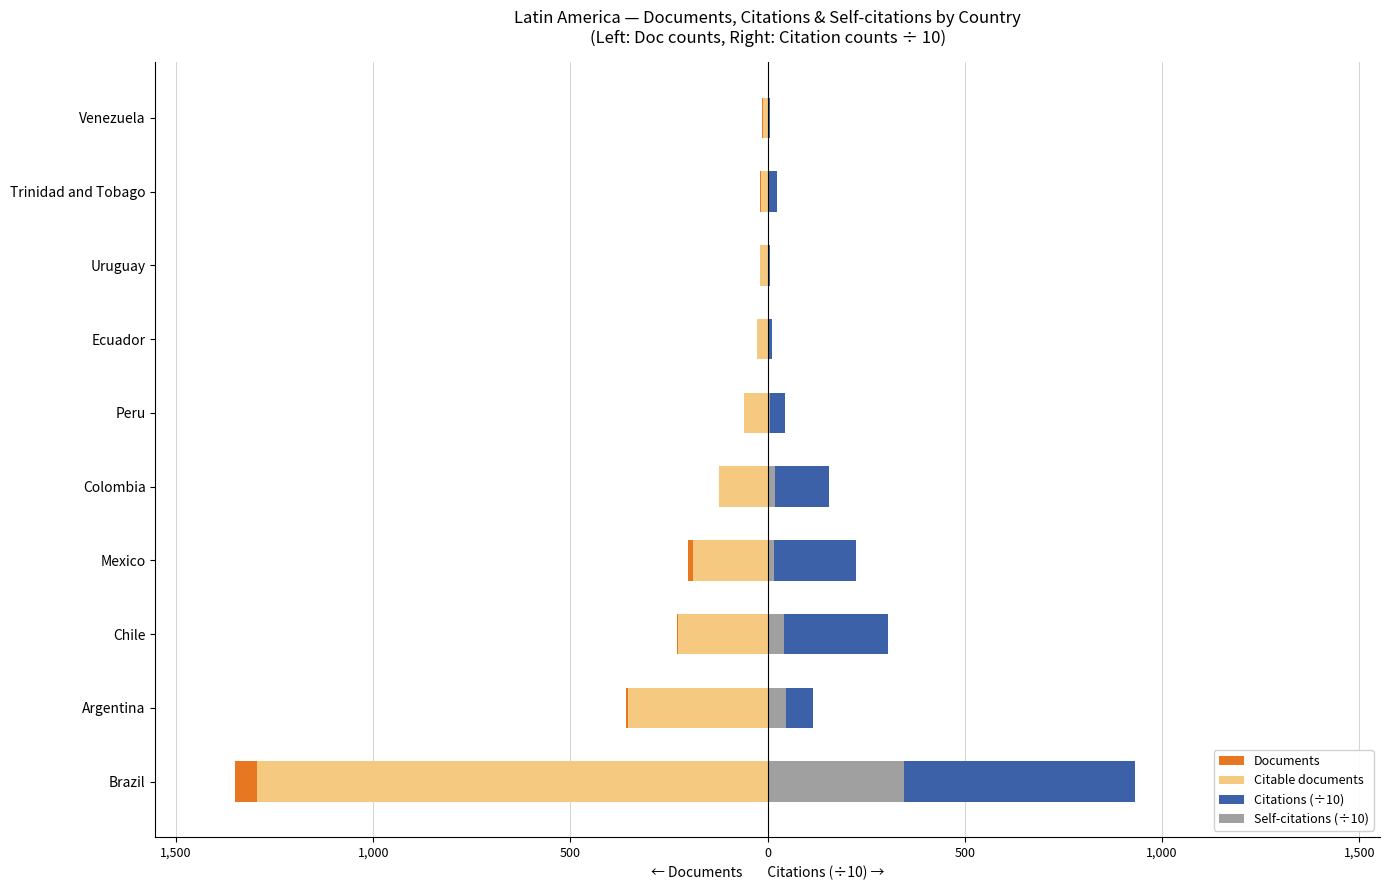

What is the minimum value for Citations (÷10)?

4.9